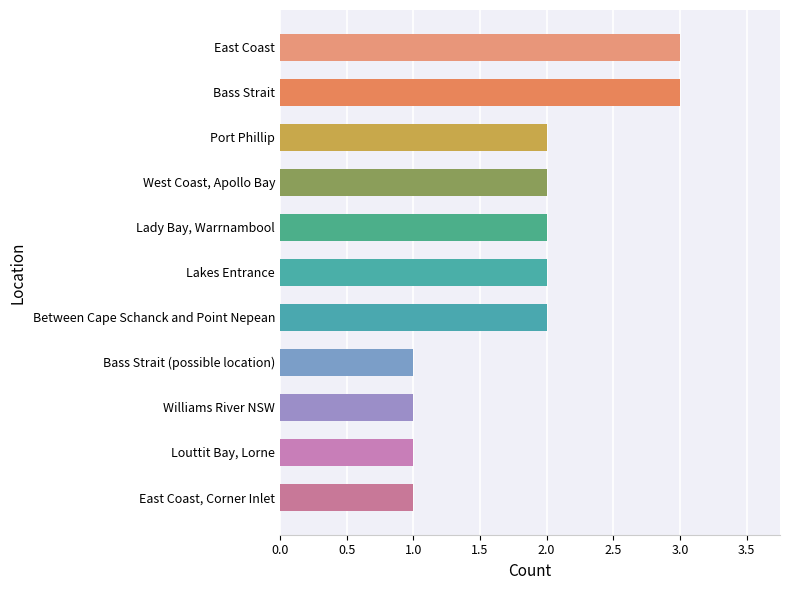

What is the label of the 11th bar from the top?

East Coast, Corner Inlet